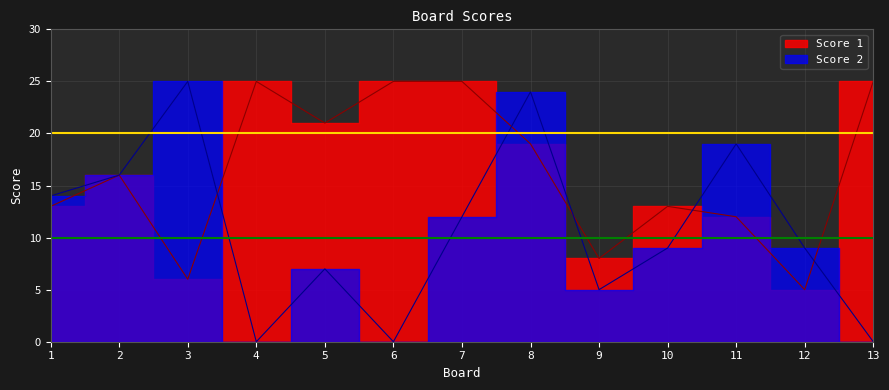

At how many categories does at least one series exceed 9?

11